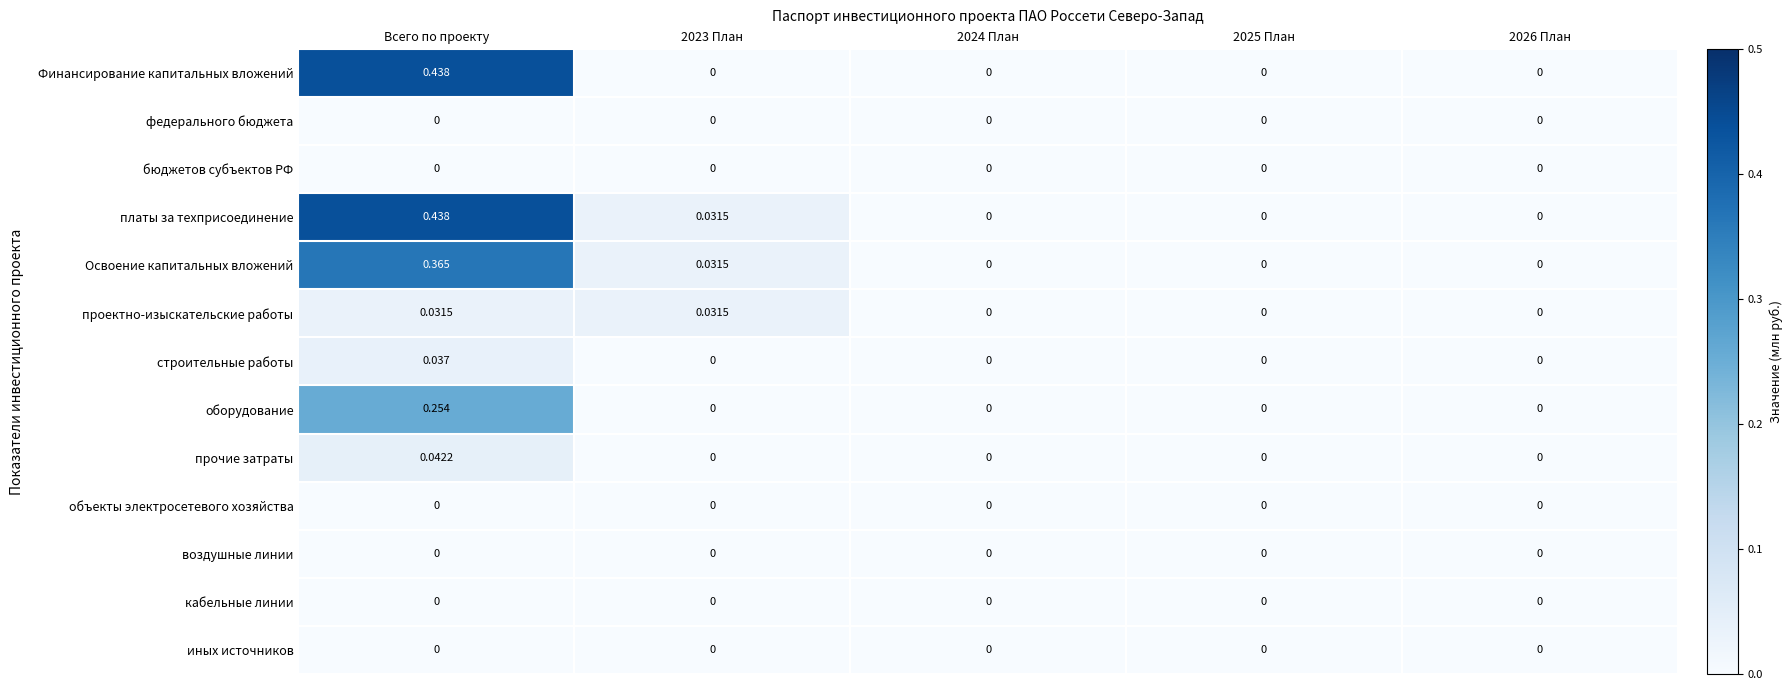

Count the number of data series in this chart.

13